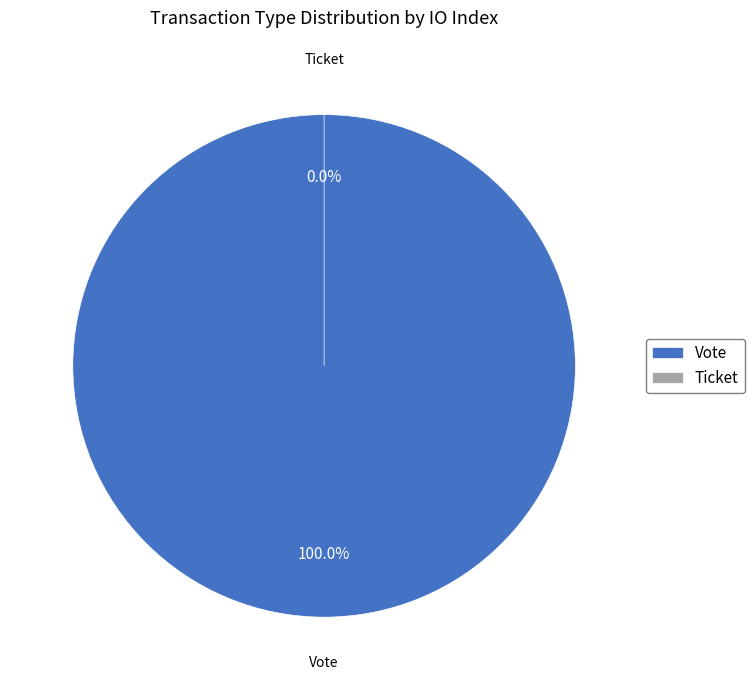

Rank the categories by value from highest to lowest.

Vote, Ticket